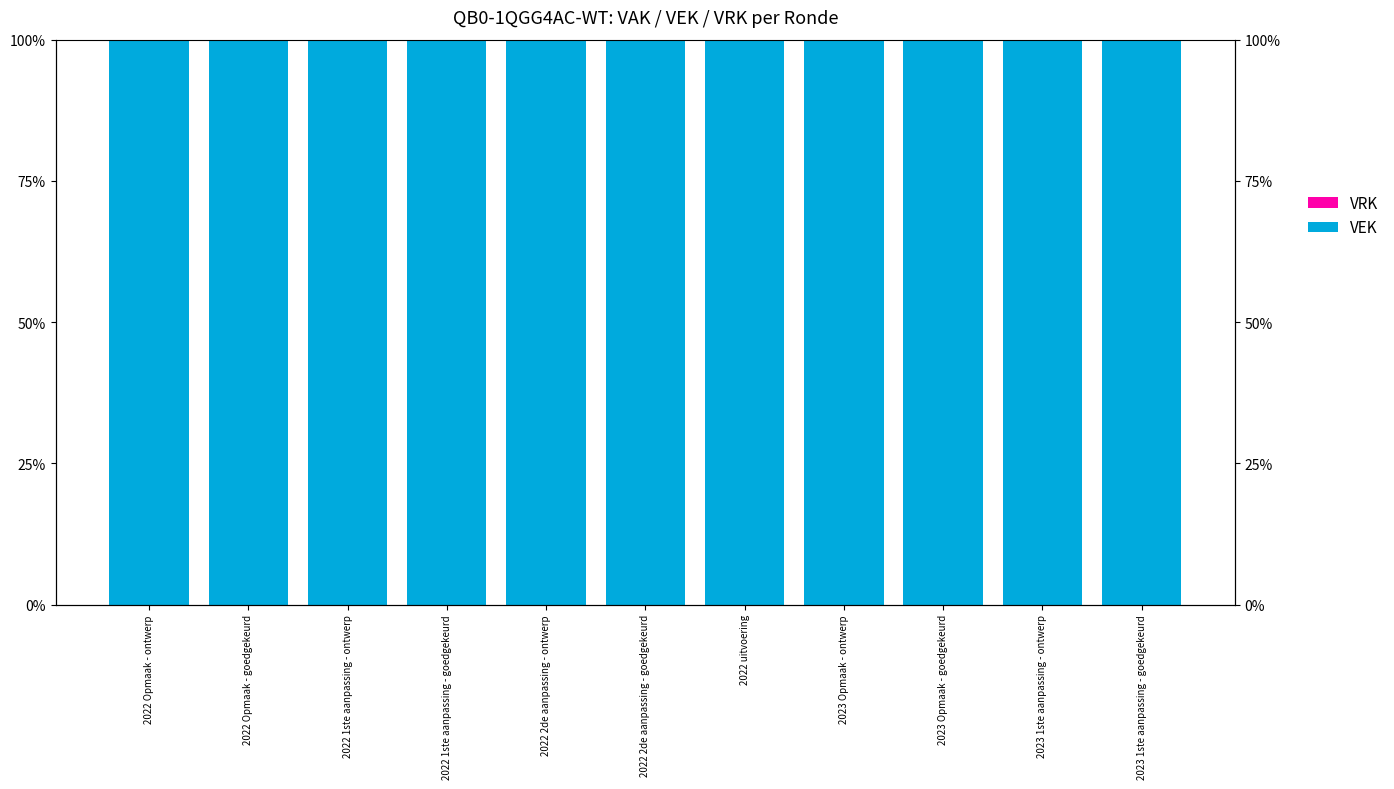

Reading left to right, extract all data points from this chart.

VRK: 2022 Opmaak - ontwerp=0	2022 Opmaak - goedgekeurd=0	2022 1ste aanpassing - ontwerp=0	2022 1ste aanpassing - goedgekeurd=0	2022 2de aanpassing - ontwerp=0	2022 2de aanpassing - goedgekeurd=0	2022 uitvoering=0	2023 Opmaak - ontwerp=0	2023 Opmaak - goedgekeurd=0	2023 1ste aanpassing - ontwerp=0	2023 1ste aanpassing - goedgekeurd=0
VEK: 2022 Opmaak - ontwerp=100	2022 Opmaak - goedgekeurd=100	2022 1ste aanpassing - ontwerp=100	2022 1ste aanpassing - goedgekeurd=100	2022 2de aanpassing - ontwerp=100	2022 2de aanpassing - goedgekeurd=100	2022 uitvoering=100	2023 Opmaak - ontwerp=100	2023 Opmaak - goedgekeurd=100	2023 1ste aanpassing - ontwerp=100	2023 1ste aanpassing - goedgekeurd=100